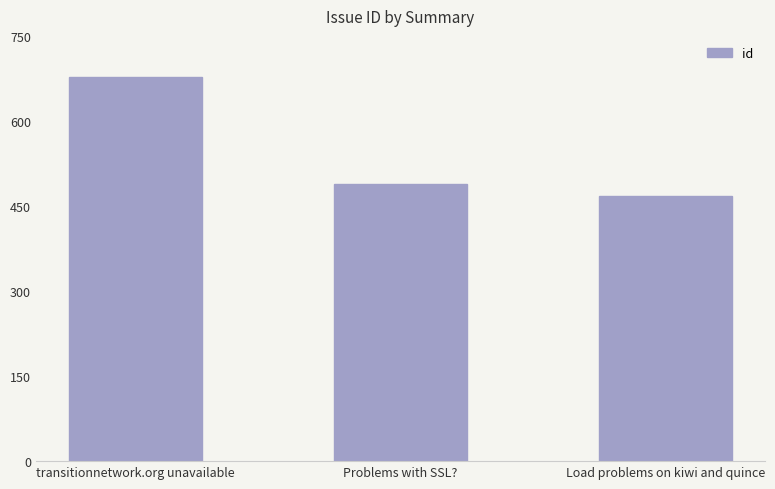

What is the label of the 1st bar from the right?

Load problems on kiwi and quince